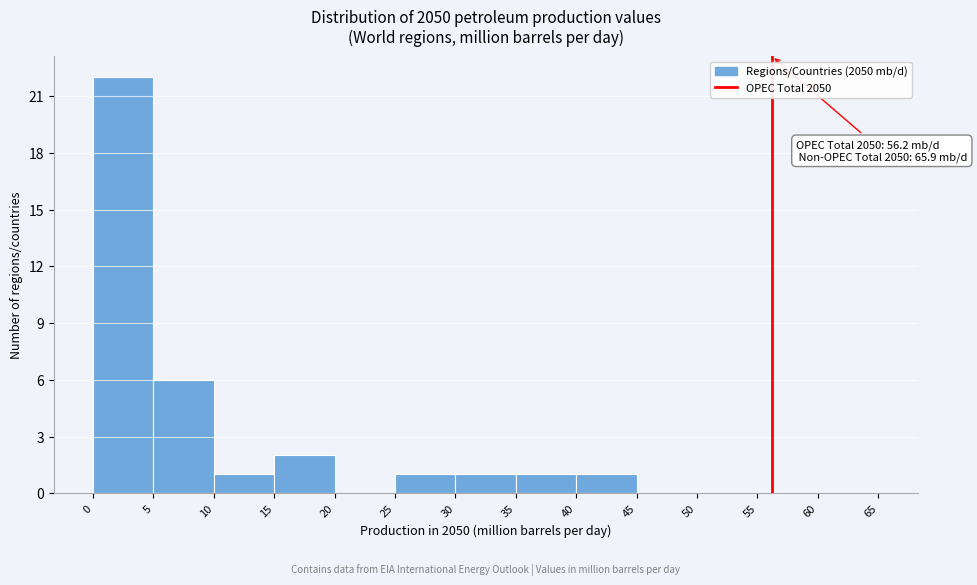

Which range on the x-axis has the tallest bar?

0 to 5